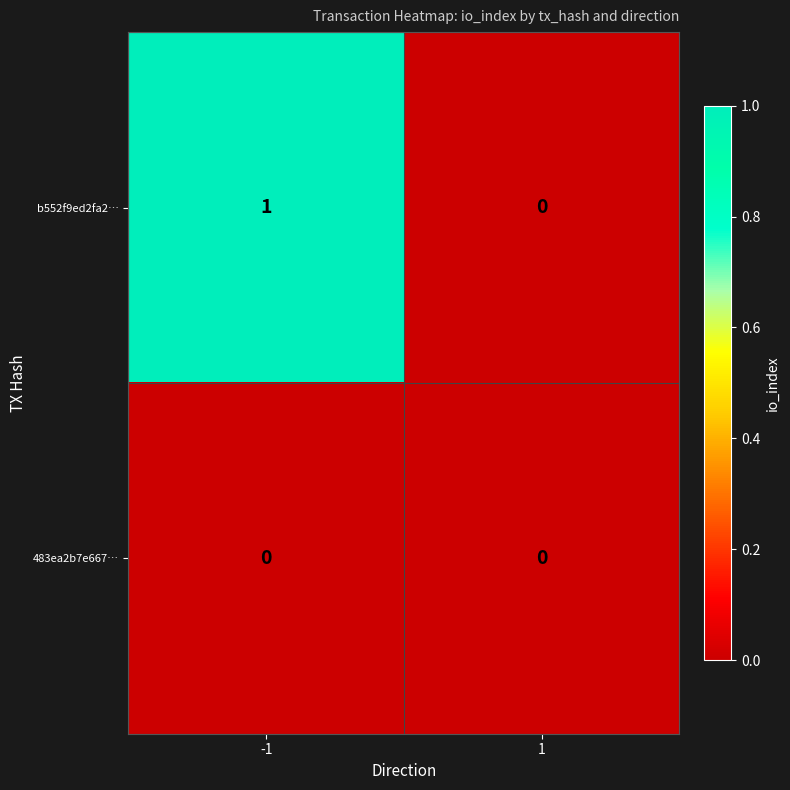

How many categories are shown in the chart?

2